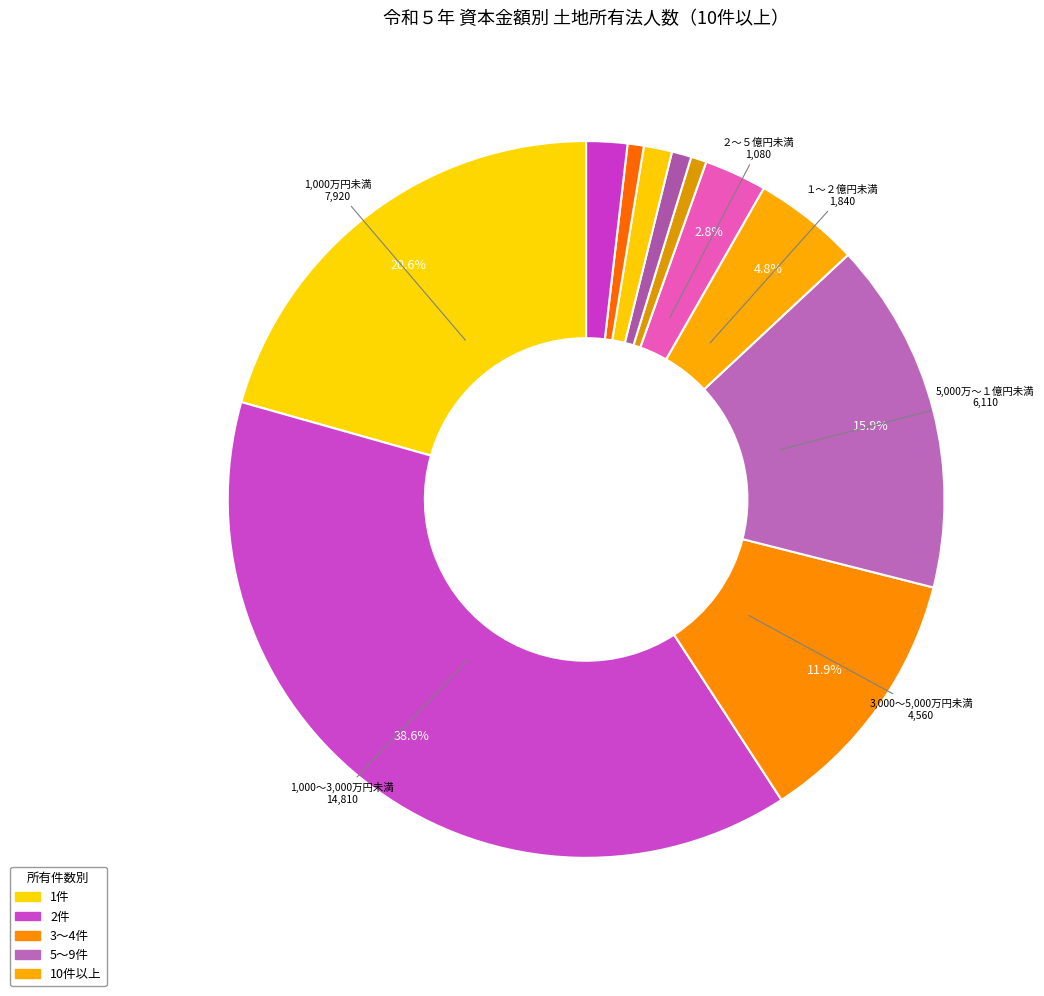

How many slices are in this pie chart?

11